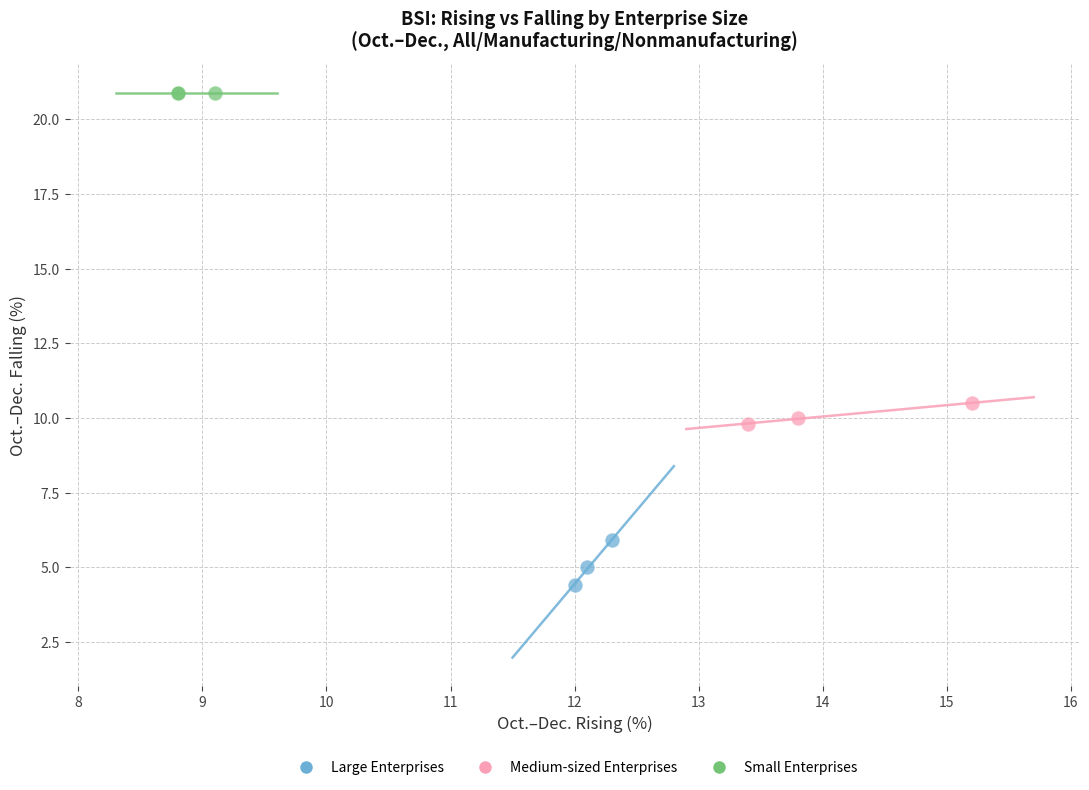

What are all the series names shown in the legend?

Large Enterprises, Medium-sized Enterprises, Small Enterprises